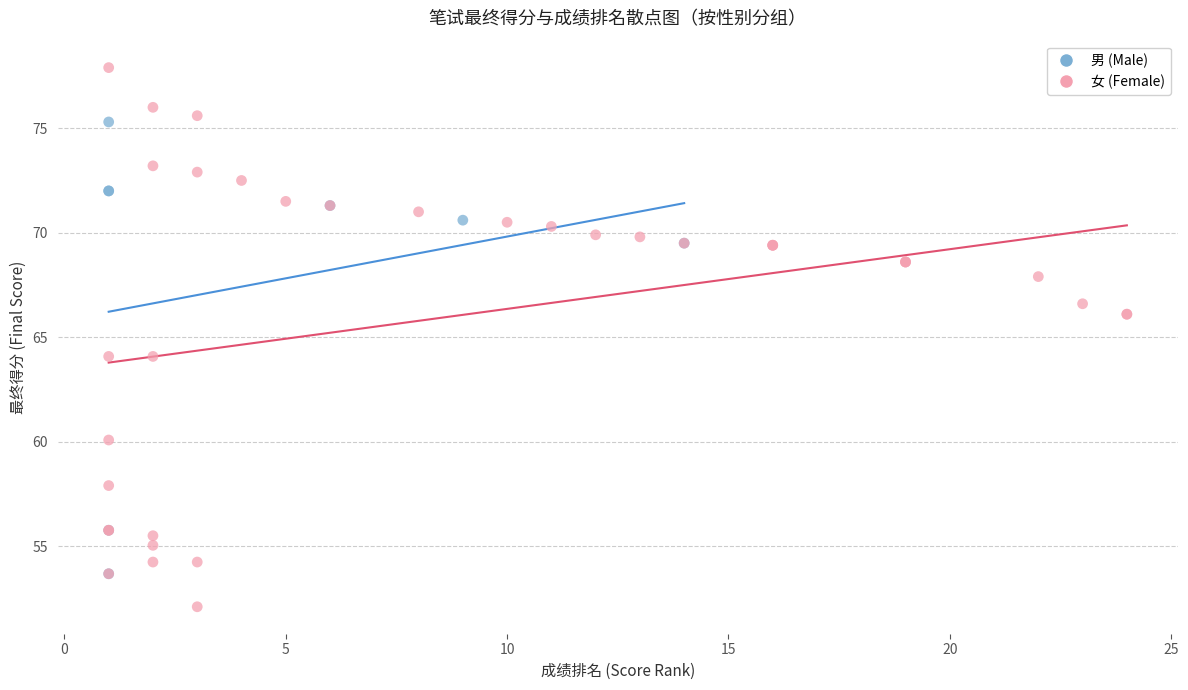

Which series reaches the maximum Y coordinate?

女 (Female)